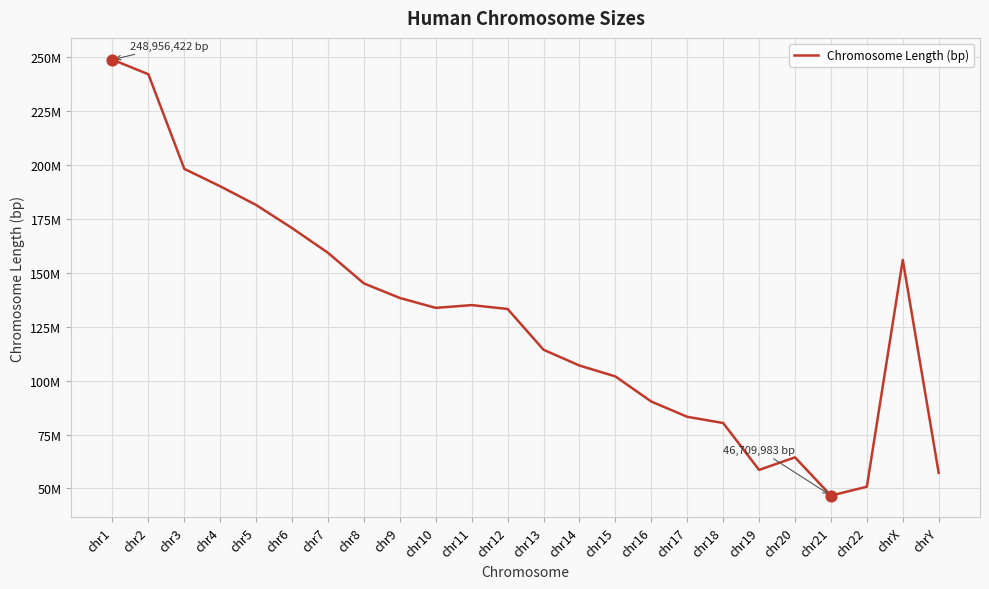

What is the change in value from chr3 to chr12?

-65020250